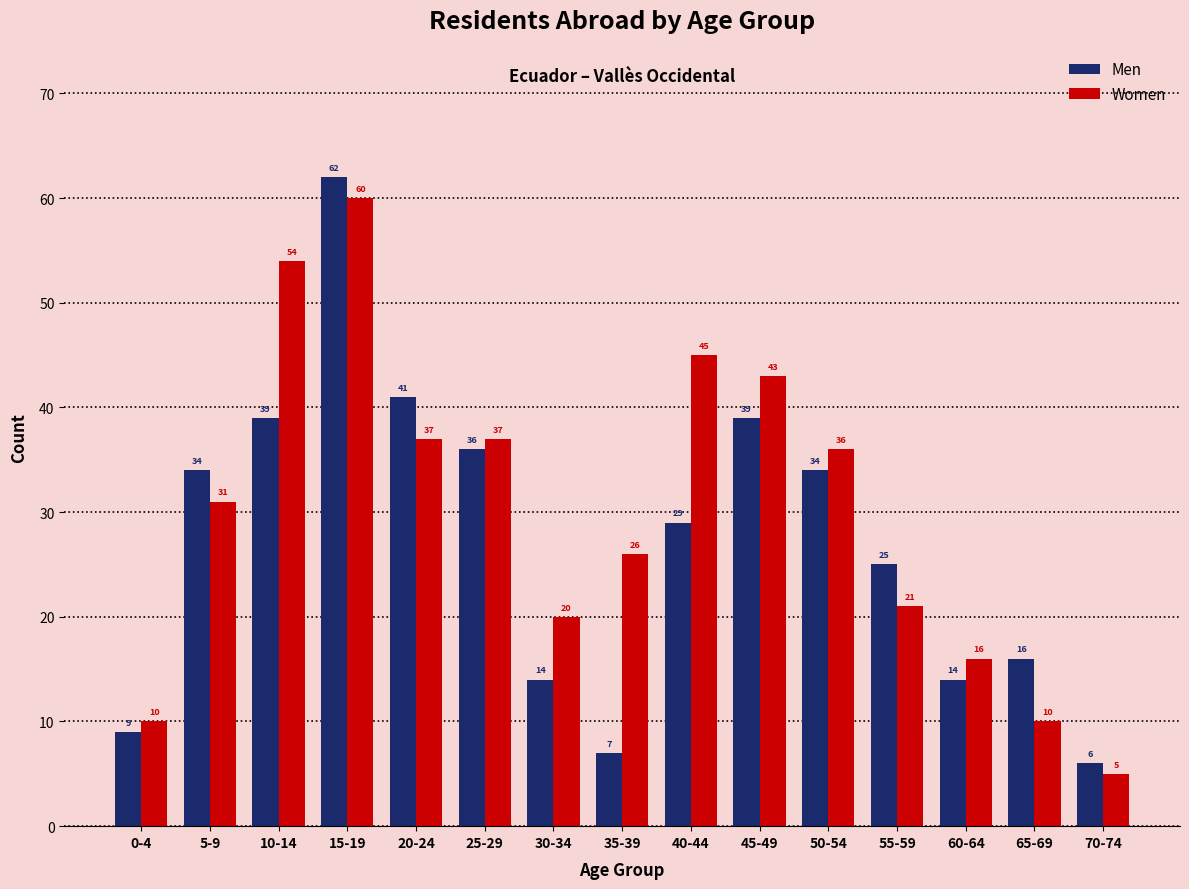

What is the average value of the Women series?

30